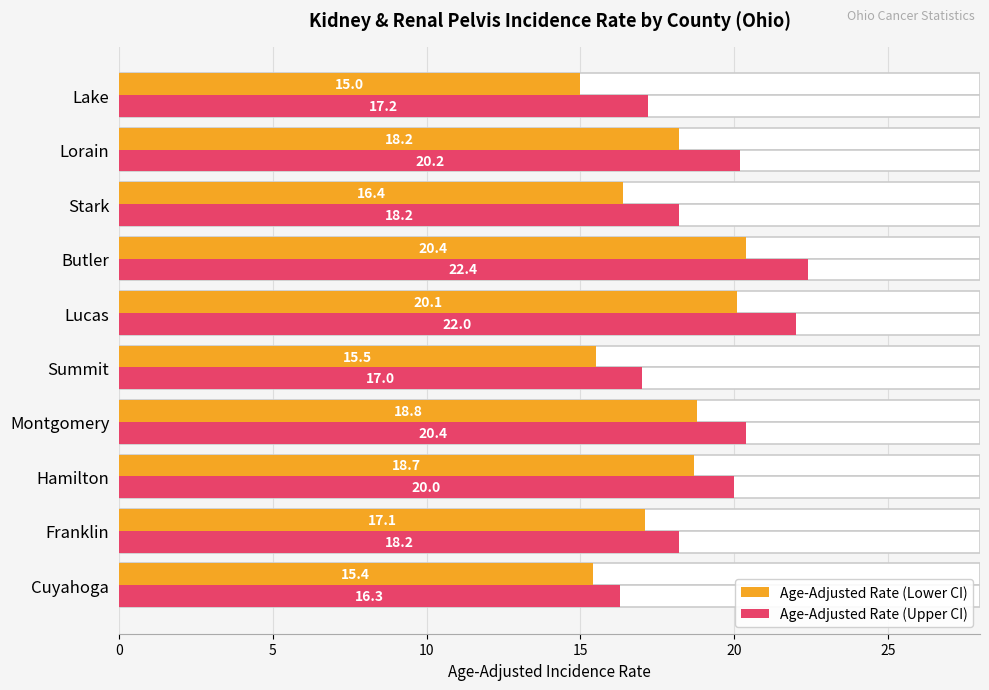

Which series has the largest range (max minus min)?

Age-Adjusted Rate (Upper CI)